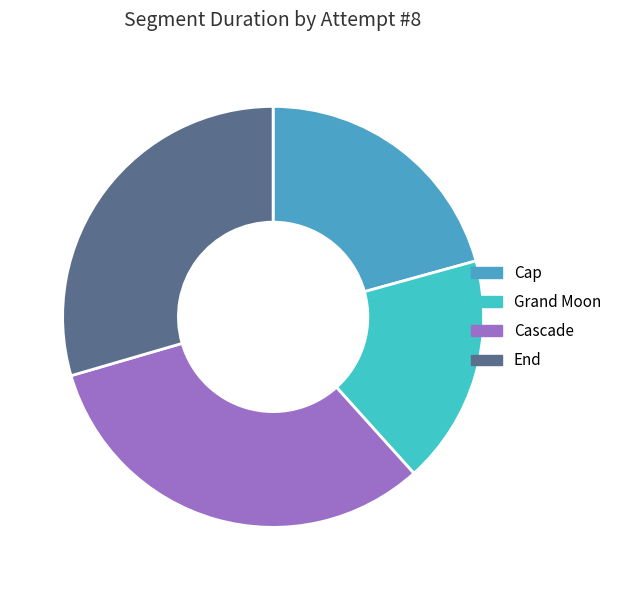

To the nearest percent, what portion does End represent?

30%